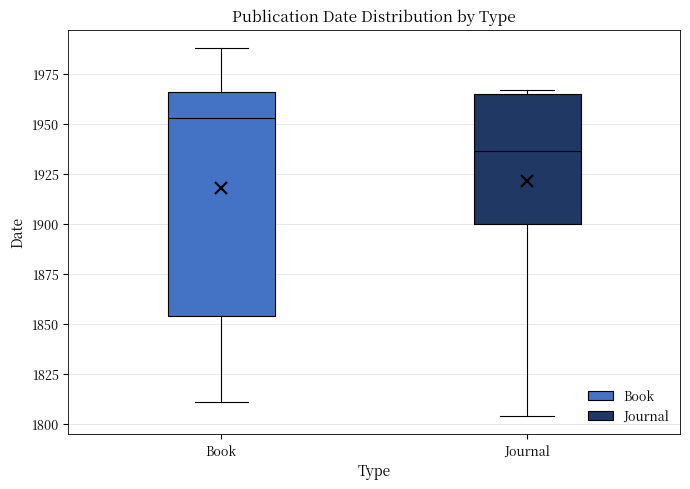

Which box's median line is the highest?

Book